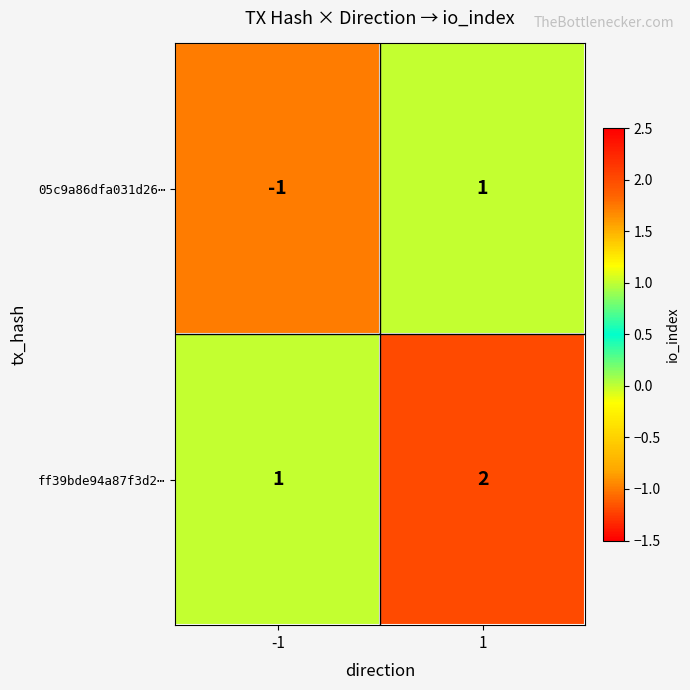

Rank the series at 1 from highest to lowest value.

ff39bde94a87f3d2⋯, 05c9a86dfa031d26⋯